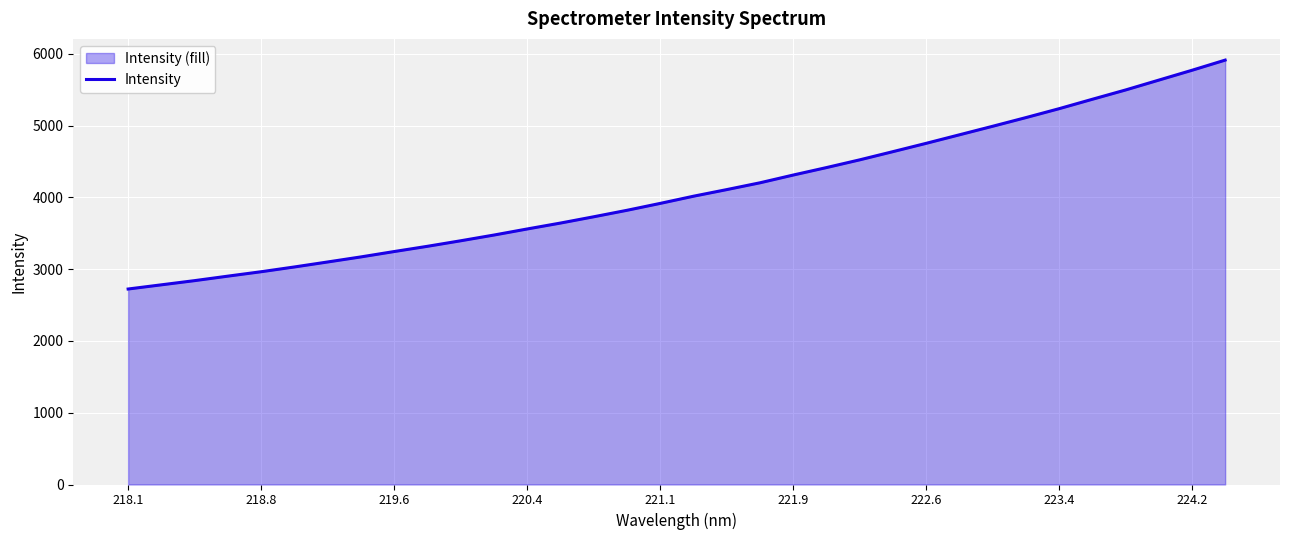

Is it true that the value at 218.1 is 1606.3?

False